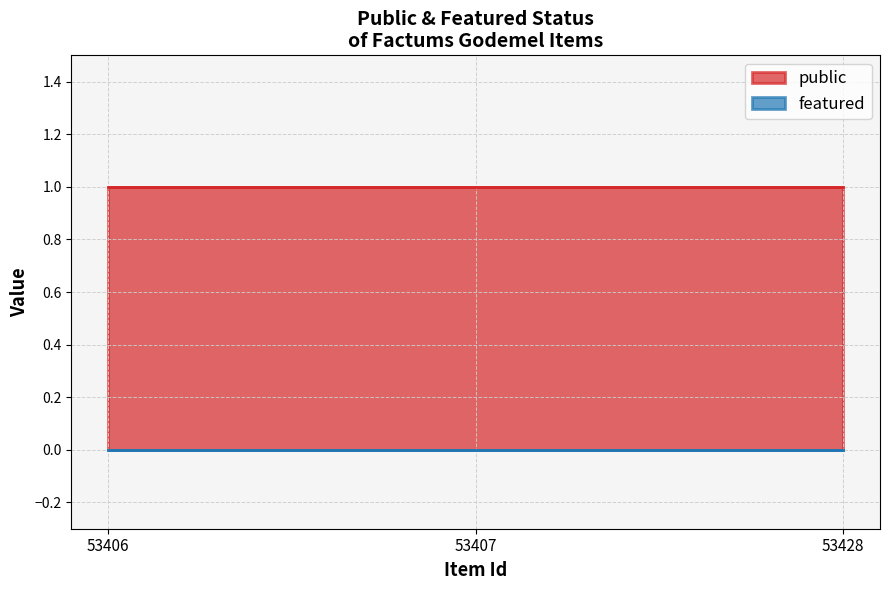

Where is public nearest to the value 1?

53406